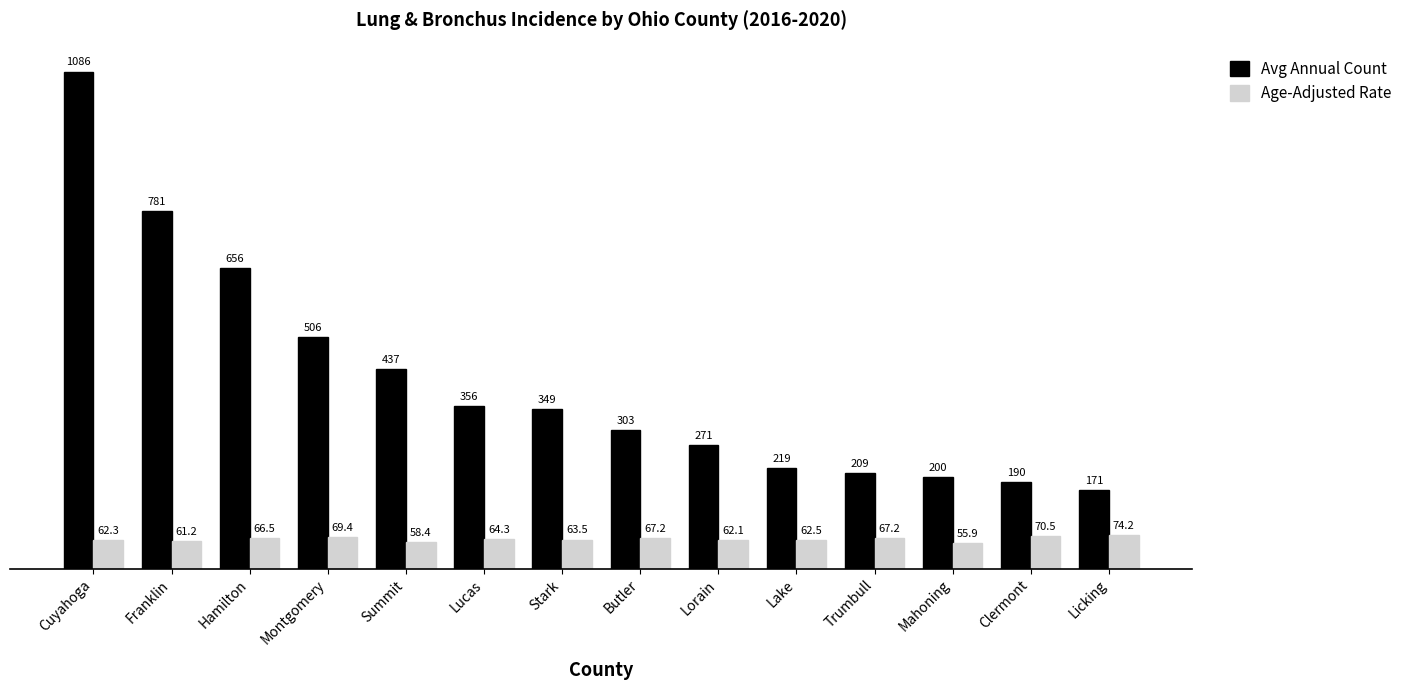

What is the minimum value shown in the chart?

55.9